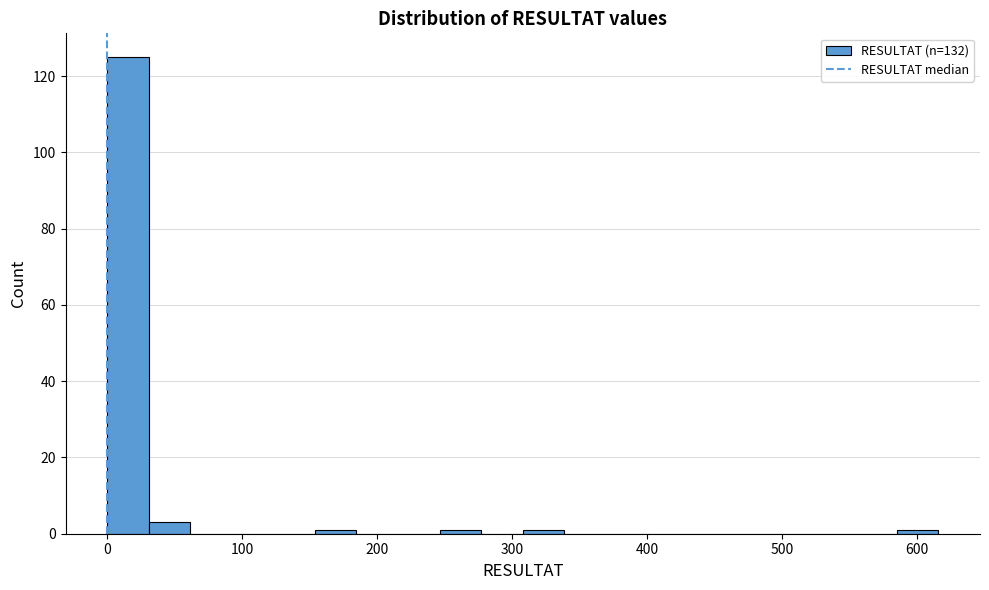

Read against the x-axis, roughly where is the centre of the tallest bar?

20